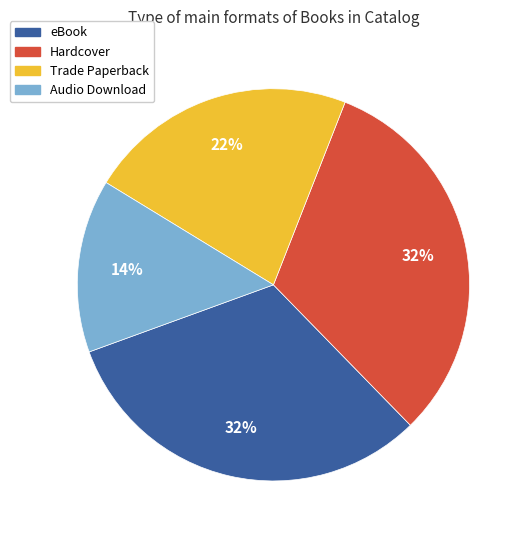

What is the ratio of the value at Trade Paperback to the value at Hardcover?

0.7